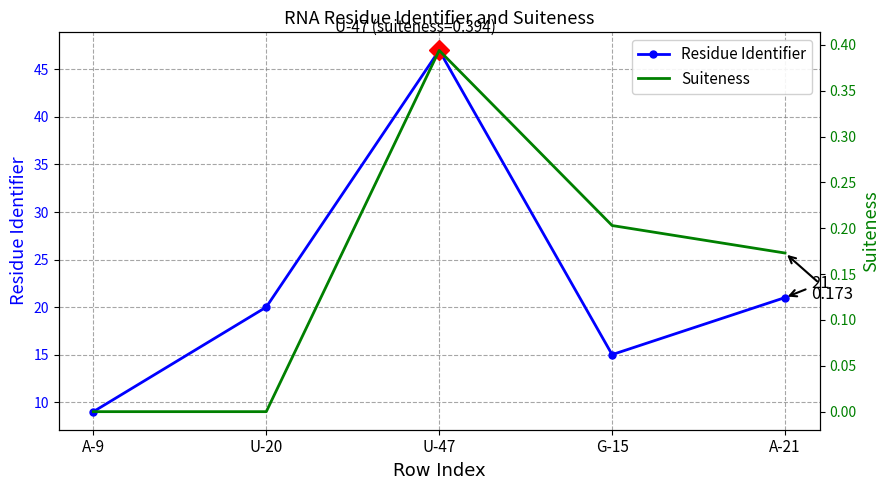

How many lines are shown in the chart?

2